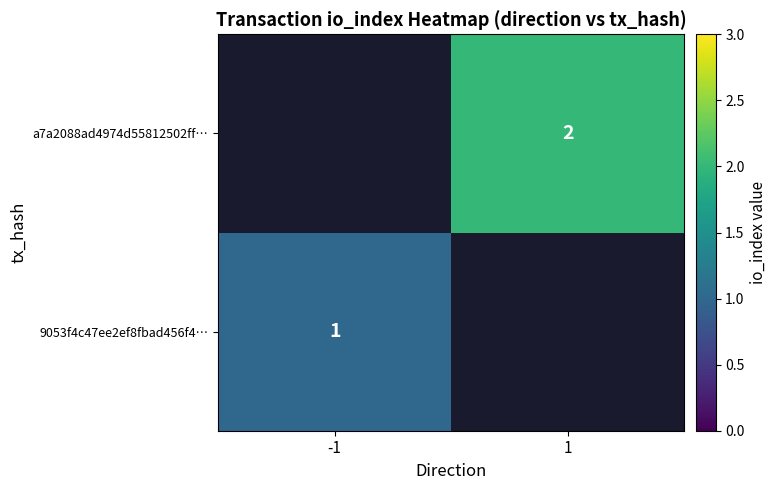

Count the number of data series in this chart.

2